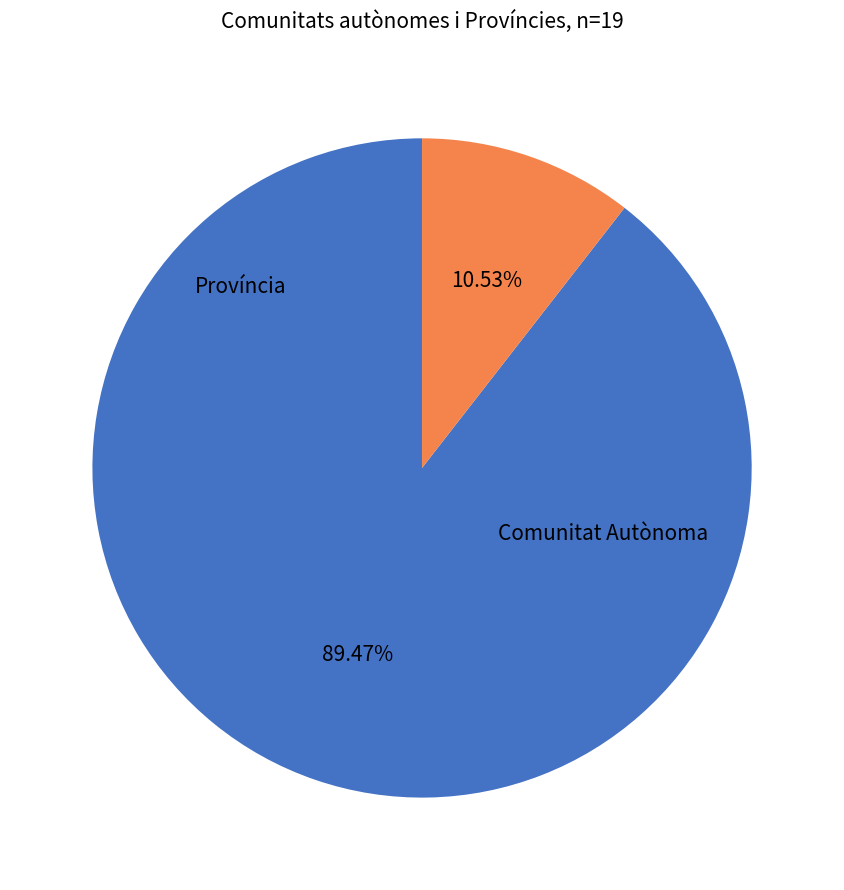

Is there any slice that represents more than half of the pie?

Yes